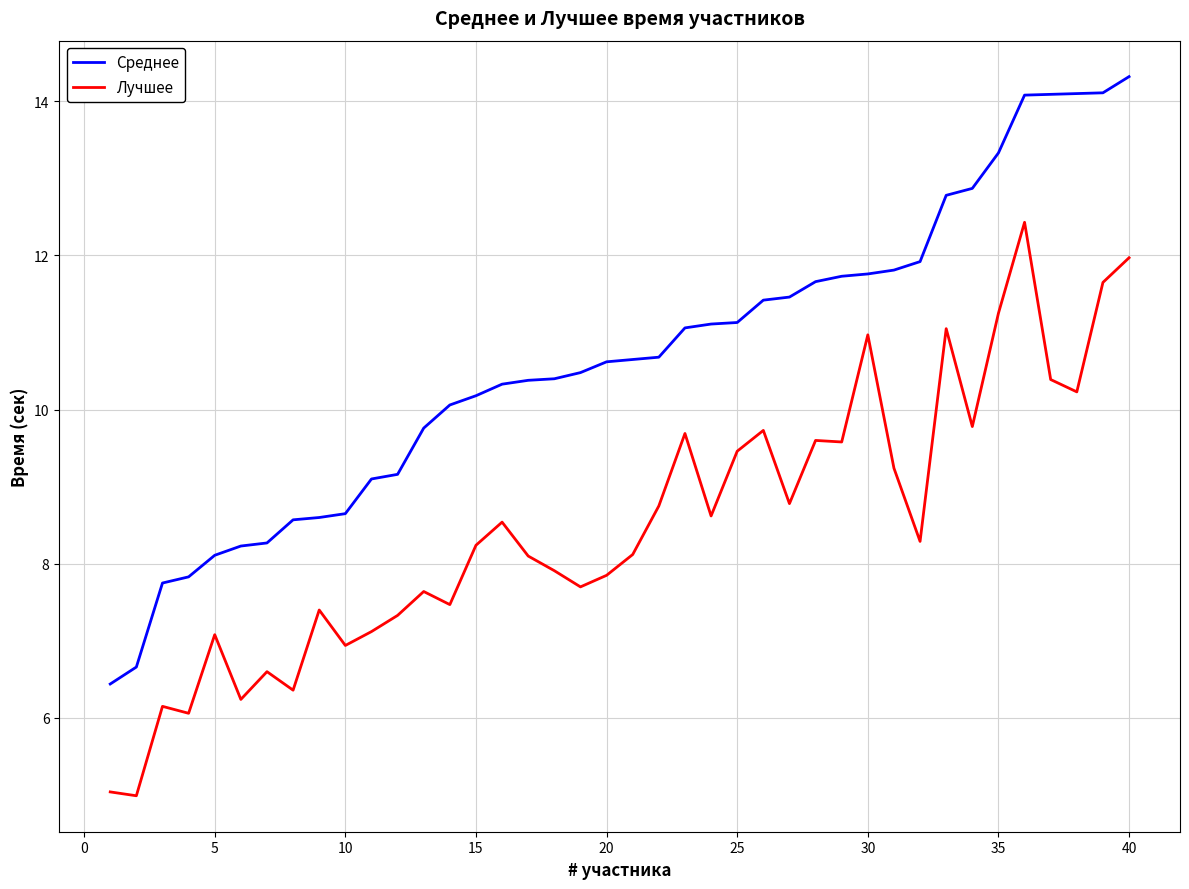

Rank the series by their maximum value, from lowest to highest.

Лучшее, Среднее